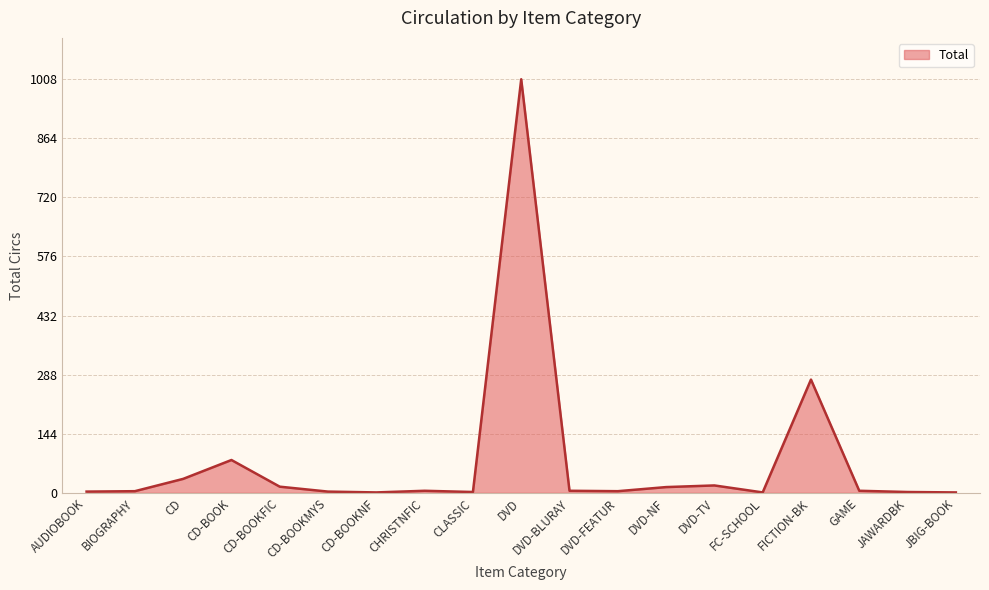

What is the difference between the maximum and minimum values?

1007